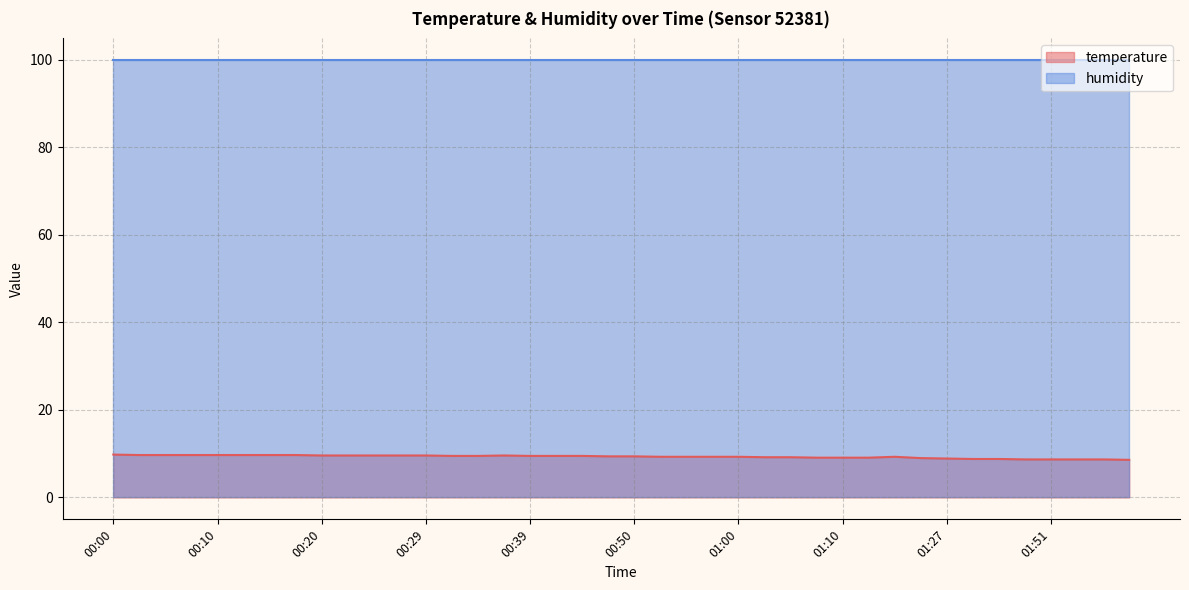

List the labels in order of value, smallest first.

01:59, 01:48, 01:51, 01:54, 01:56, 01:43, 01:46, 01:27, 01:18, 01:08, 01:10, 01:13, 01:03, 01:05, 00:53, 00:55, 00:58, 01:00, 01:15, 00:47, 00:50, 00:32, 00:34, 00:39, 00:41, 00:45, 00:20, 00:22, 00:24, 00:27, 00:29, 00:37, 00:02, 00:05, 00:07, 00:10, 00:12, 00:15, 00:17, 00:00